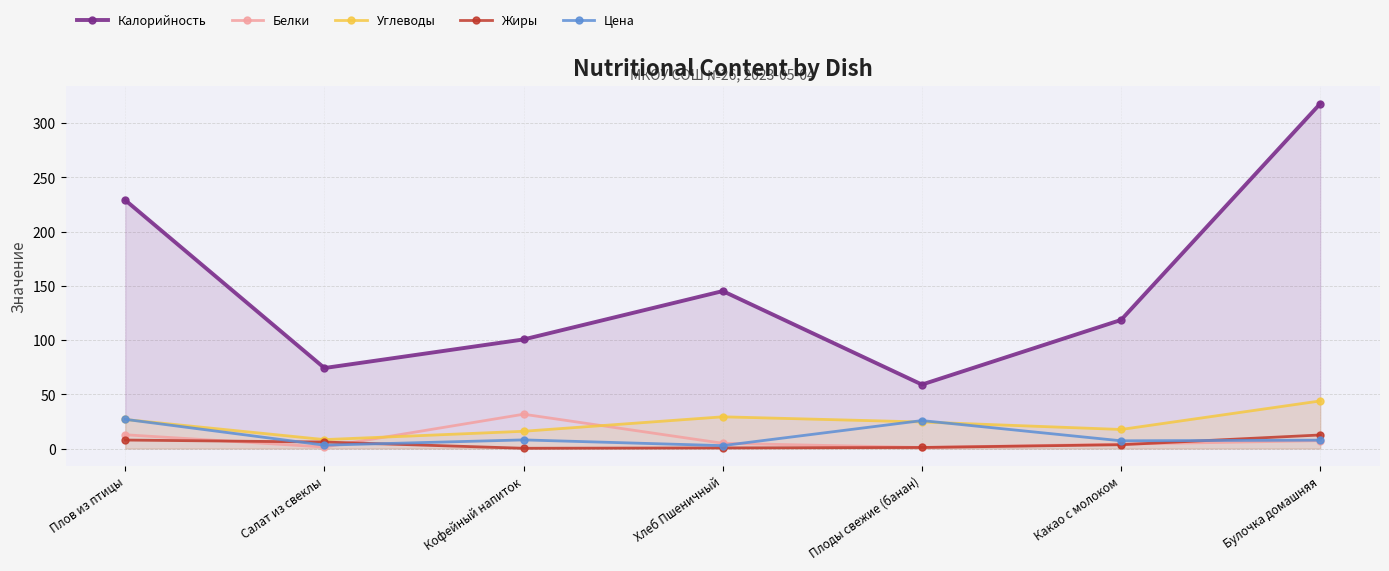

What is the label of the 2nd point from the right?

Какао с молоком